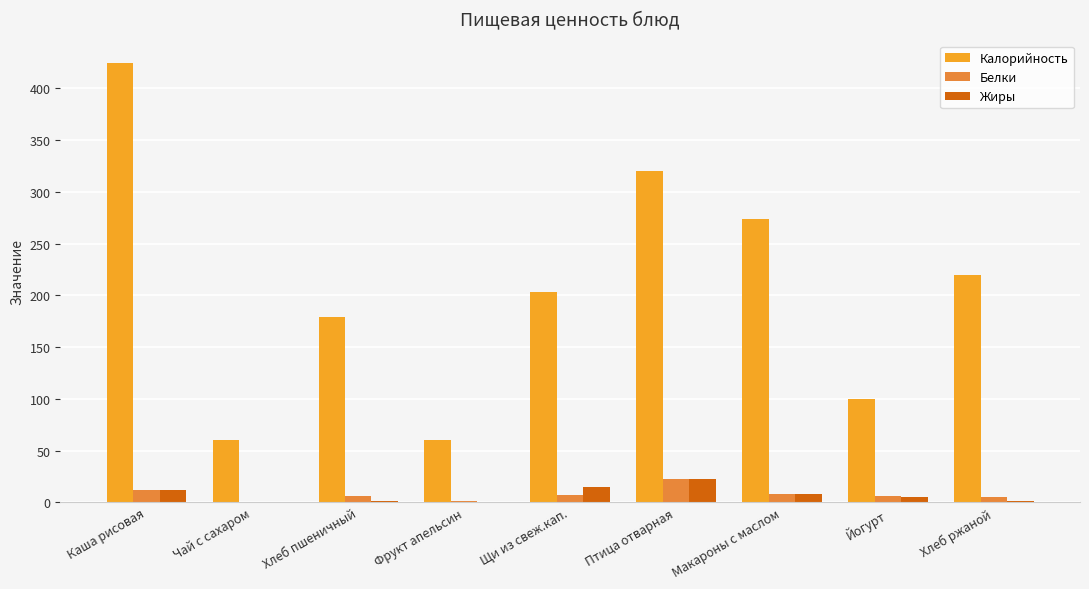

Which label corresponds to the largest value in the chart?

Каша рисовая